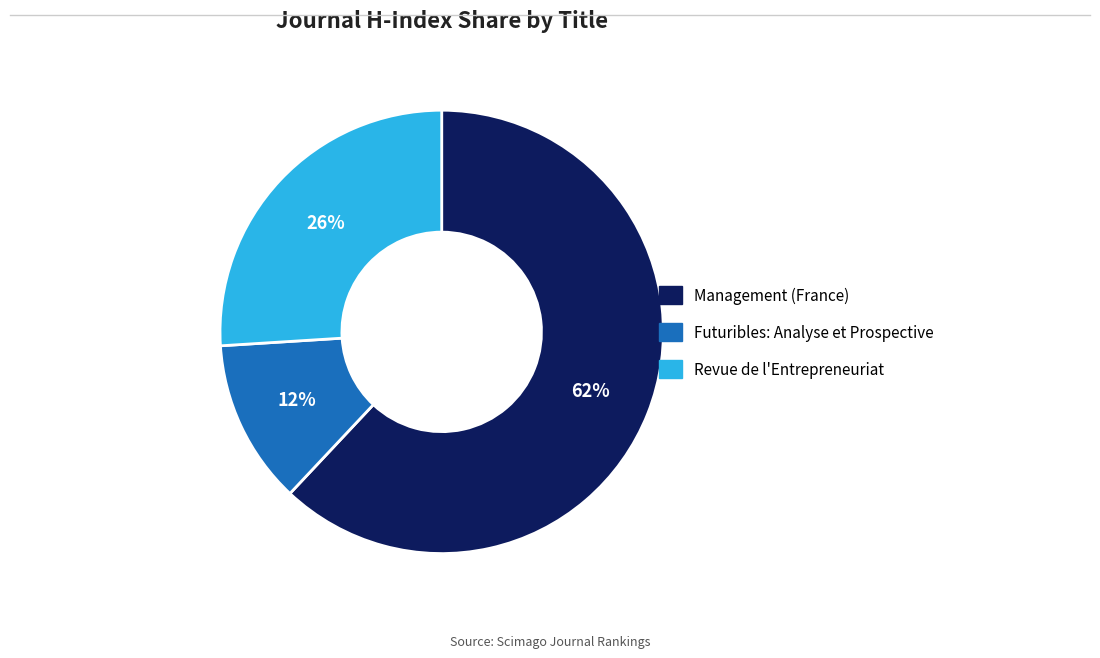

How many segments does this pie chart have?

3